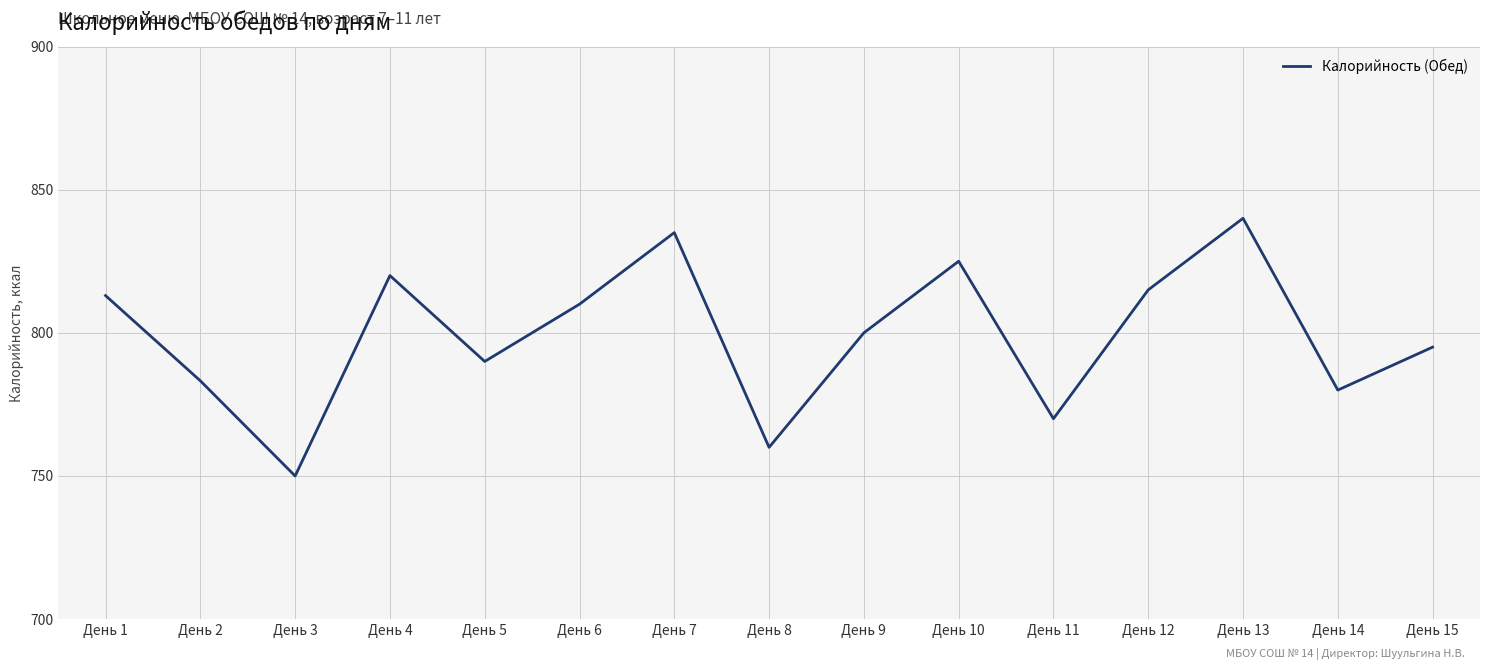

Reading left to right, extract all data points from this chart.

813.0	783.2	750.0	820.0	790.0	810.0	835.0	760.0	800.0	825.0	770.0	815.0	840.0	780.0	795.0